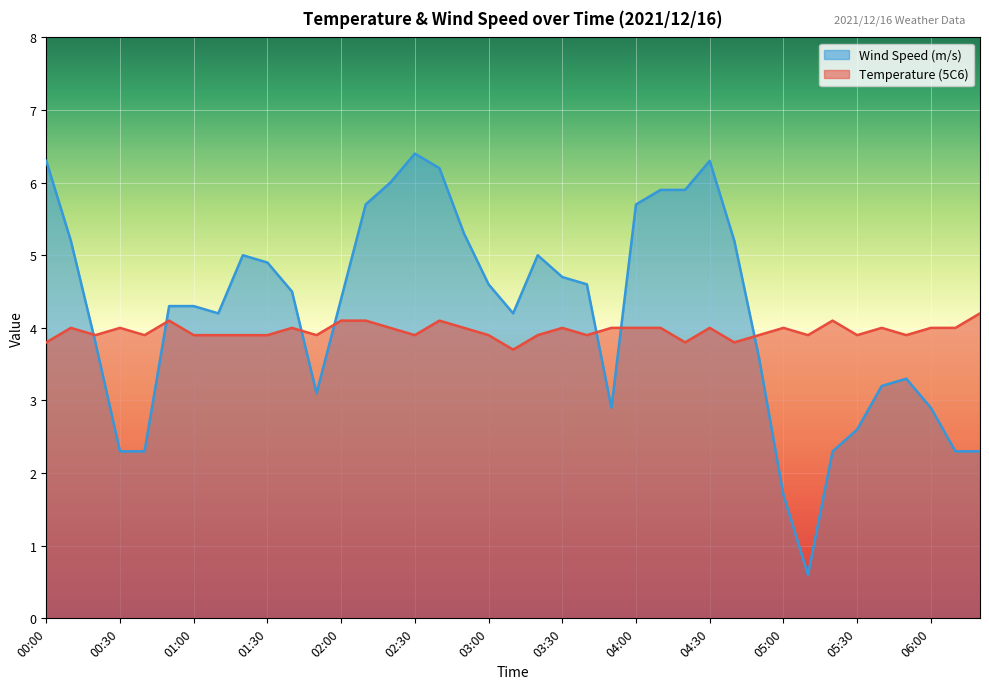

What is the sum of all Temperature (5C6) values?

154.3